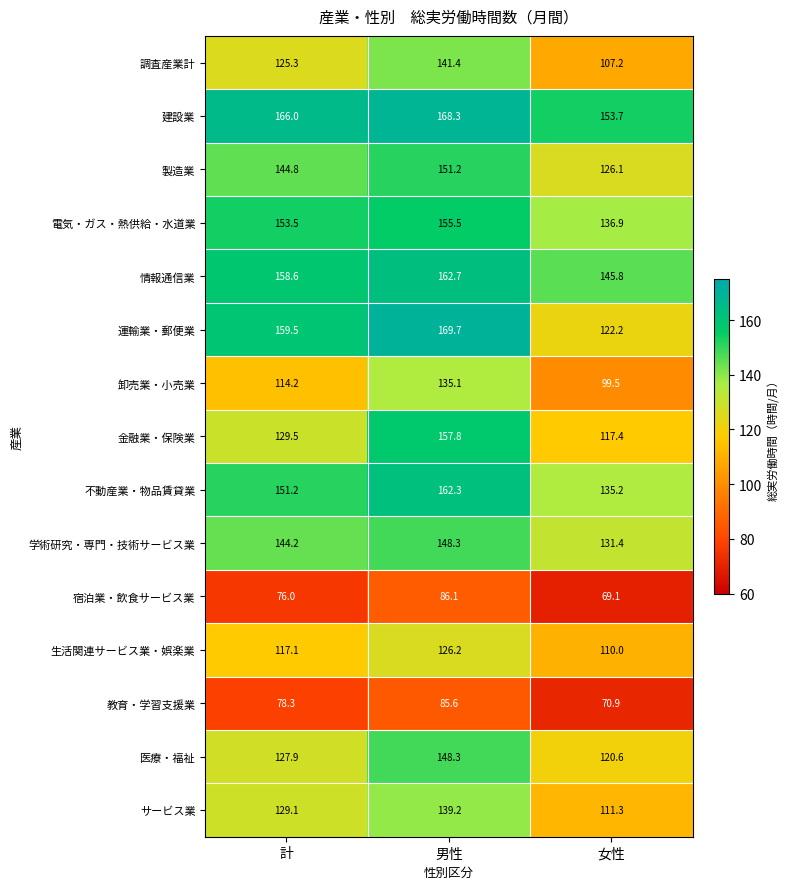

The value of 情報通信業 at 計 is 246.3. True or false?

False